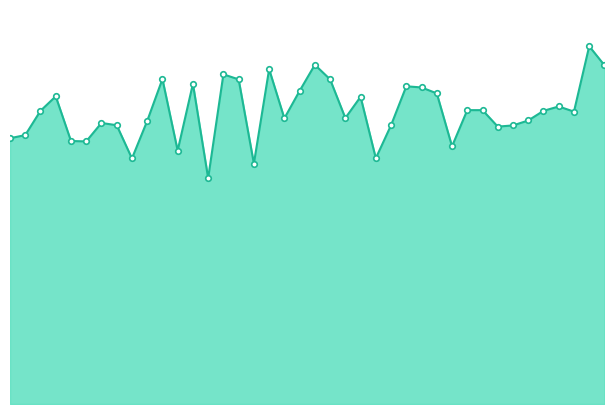

List the labels in order of value, largest first.

03:52, 01:47, 03:58, 01:31, 01:16, 00:56, 01:21, 01:52, 01:06, 02:44, 02:49, 01:42, 02:55, 00:21, 02:02, 03:42, 03:05, 03:10, 00:11, 03:36, 03:47, 01:57, 01:37, 03:31, 00:51, 00:36, 00:41, 02:12, 03:26, 03:15, 00:06, 00:01, 00:26, 00:31, 03:00, 01:01, 02:07, 00:46, 01:26, 01:11